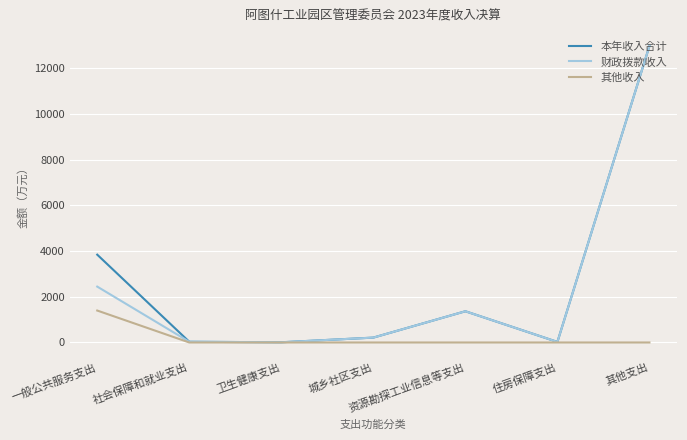

Which series has the largest total across all categories?

本年收入合计